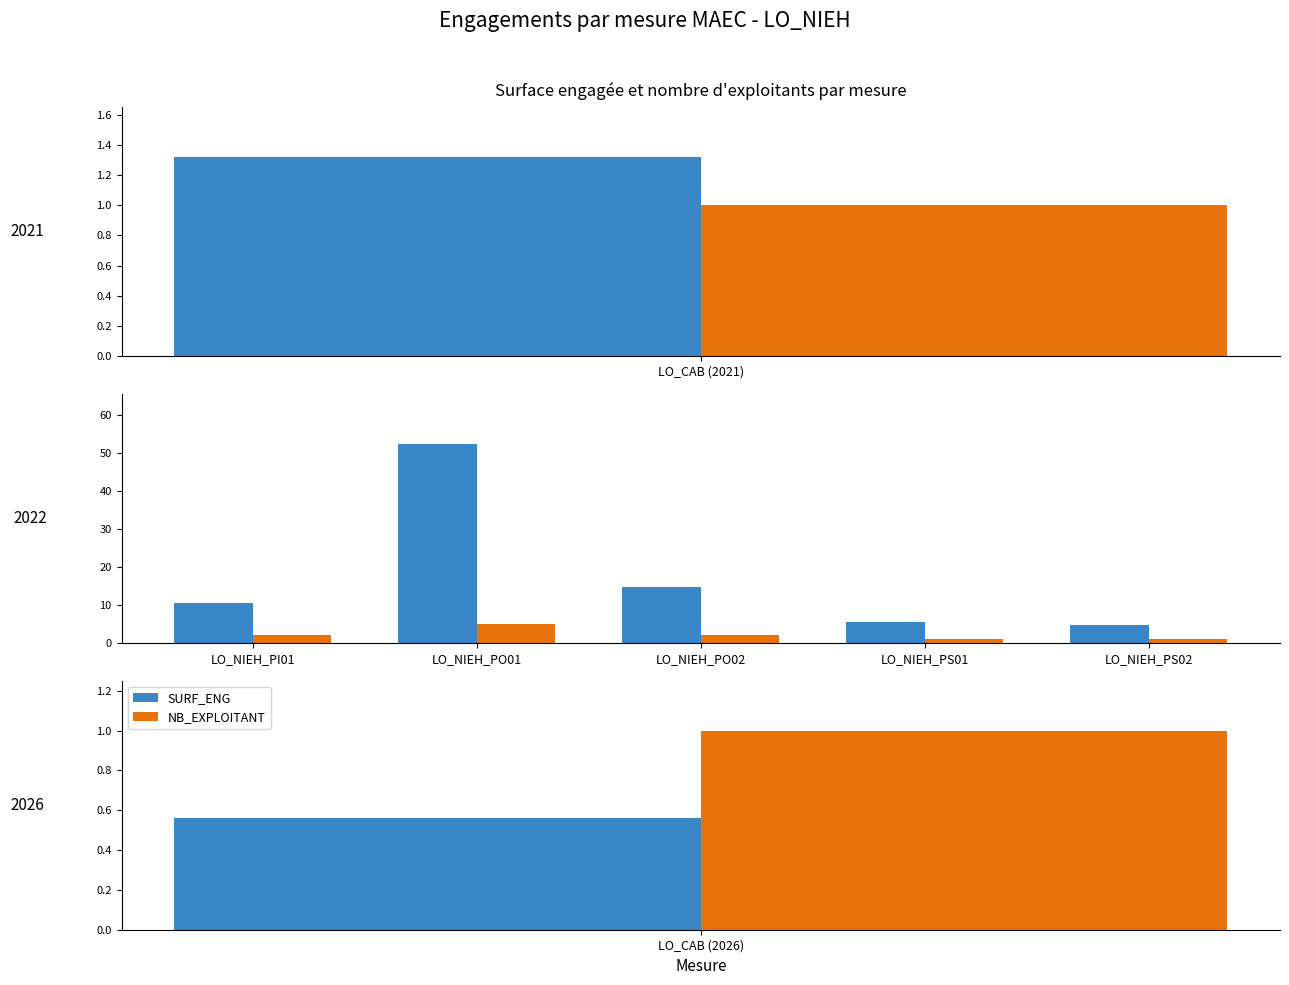

The SURF_ENG series shows 52.4 at LO_NIEH_PO01. True or false?

True